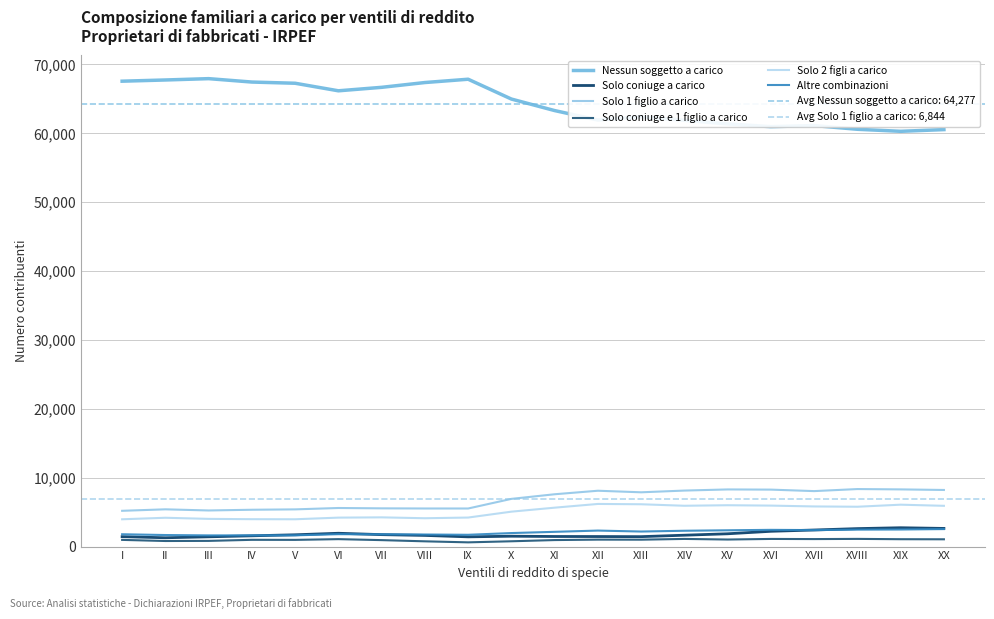

What is the total value across all series at IV?

80929